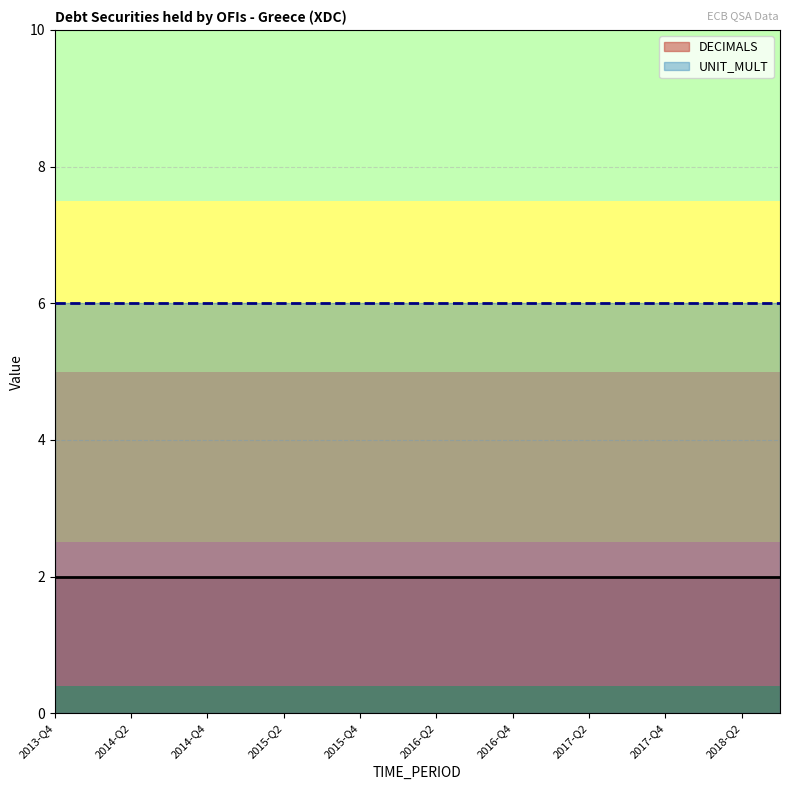

At which label does UNIT_MULT reach its peak?

2013-Q4